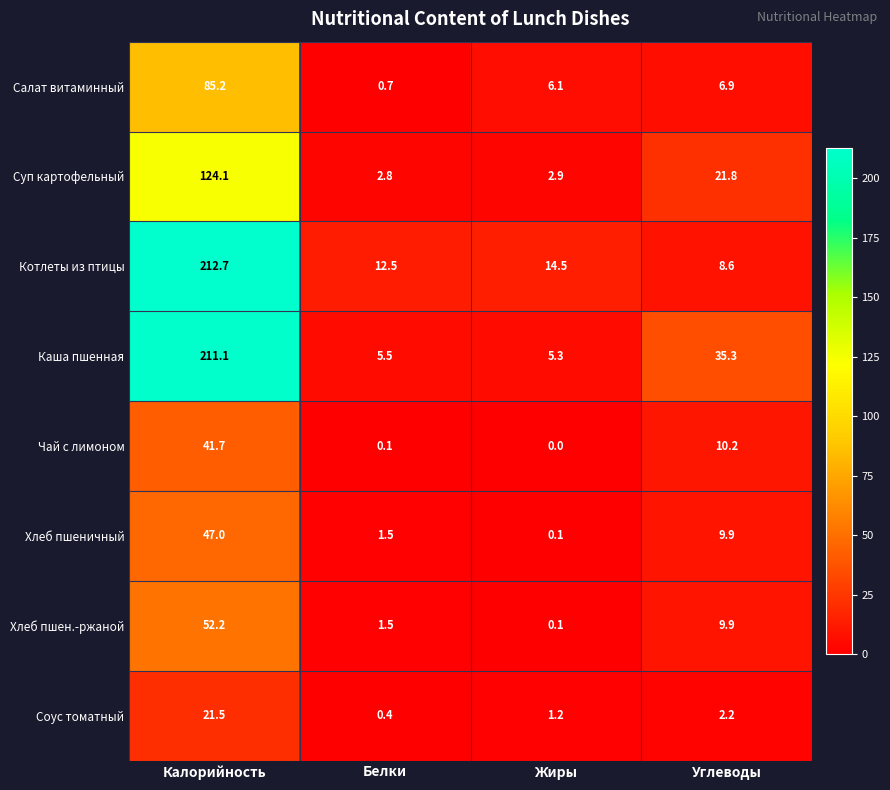

Is it true that Хлеб пшеничный equals 74.1 at Калорийность?

False